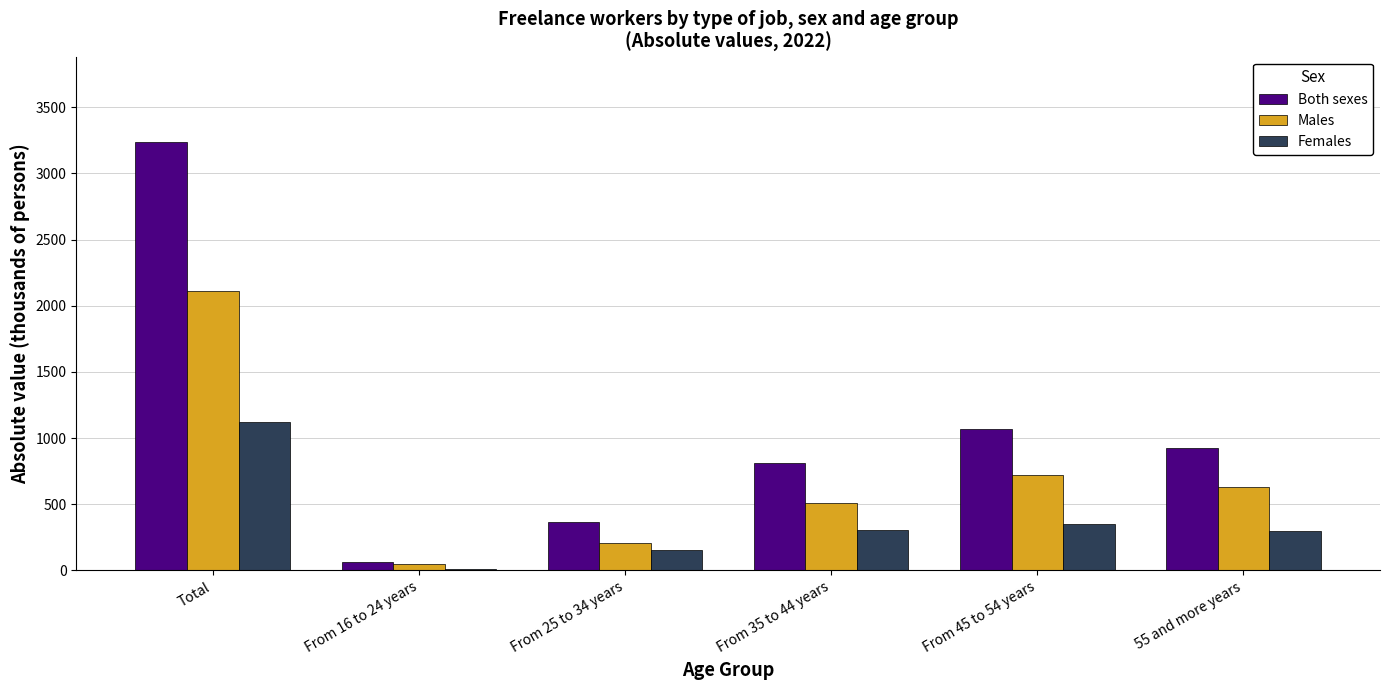

What are all the series names shown in the legend?

Both sexes, Males, Females